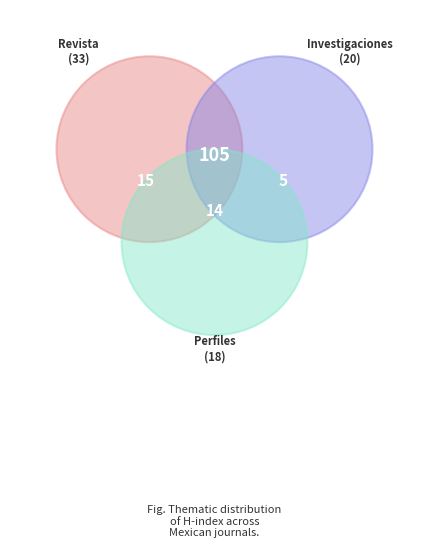

To the nearest percent, what is the difference between the largest and smallest slice percentages?

27%